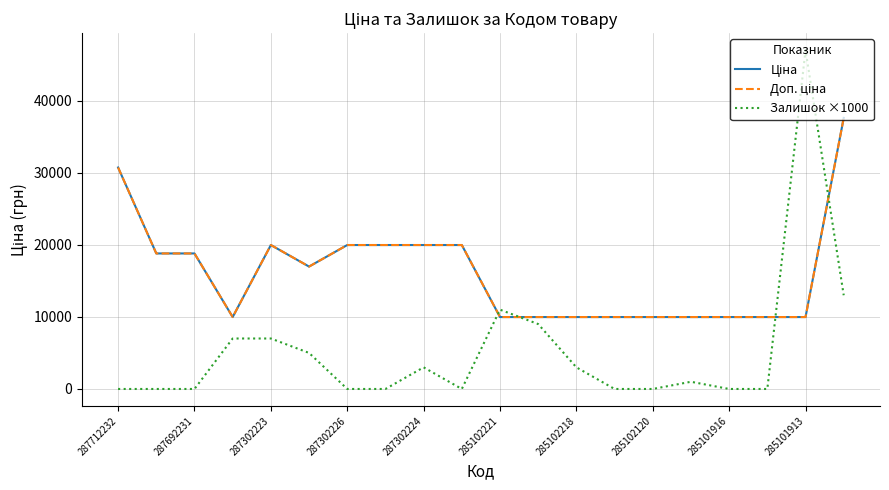

What is the difference between the maximum and second lowest values in the Ціна series?

27618.6